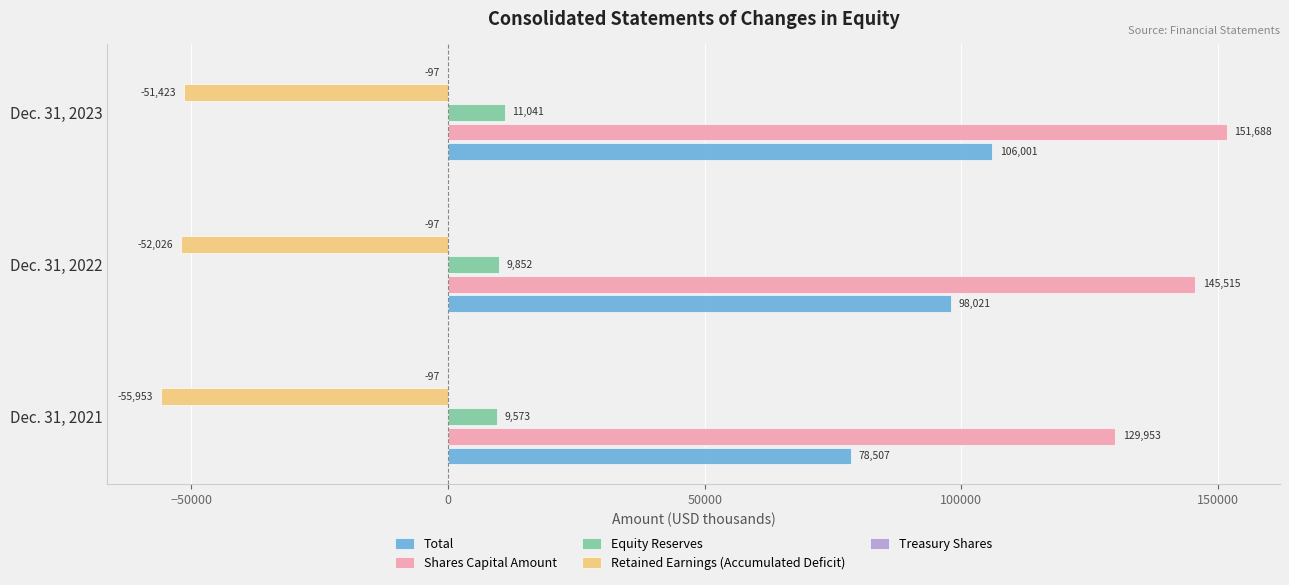

How many categories are shown in the chart?

3